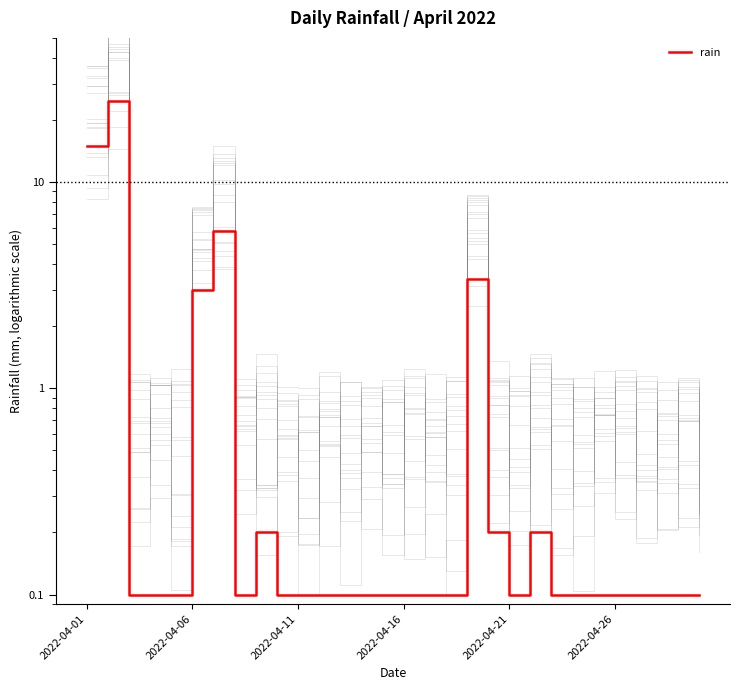

What is the sum of the values at 29 and 28?

0.2